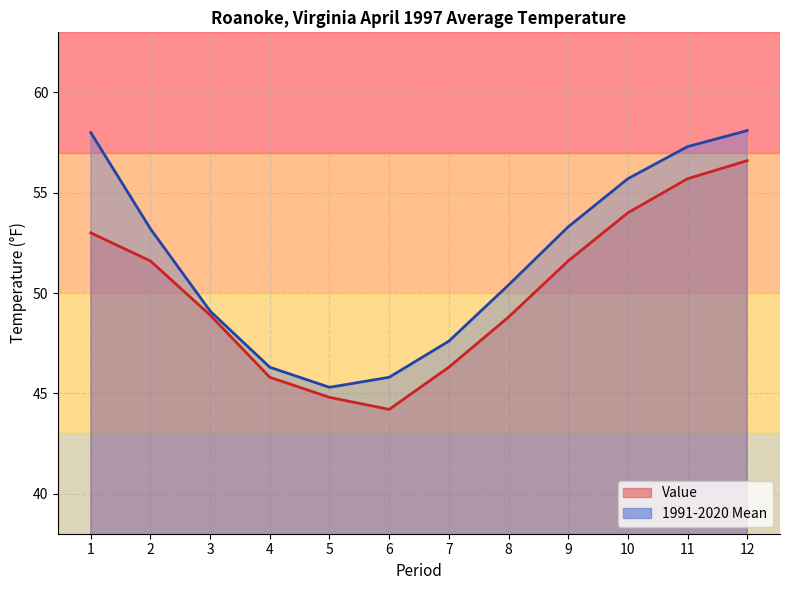

True or false: 1991-2020 Mean and Value intersect in this chart.

False